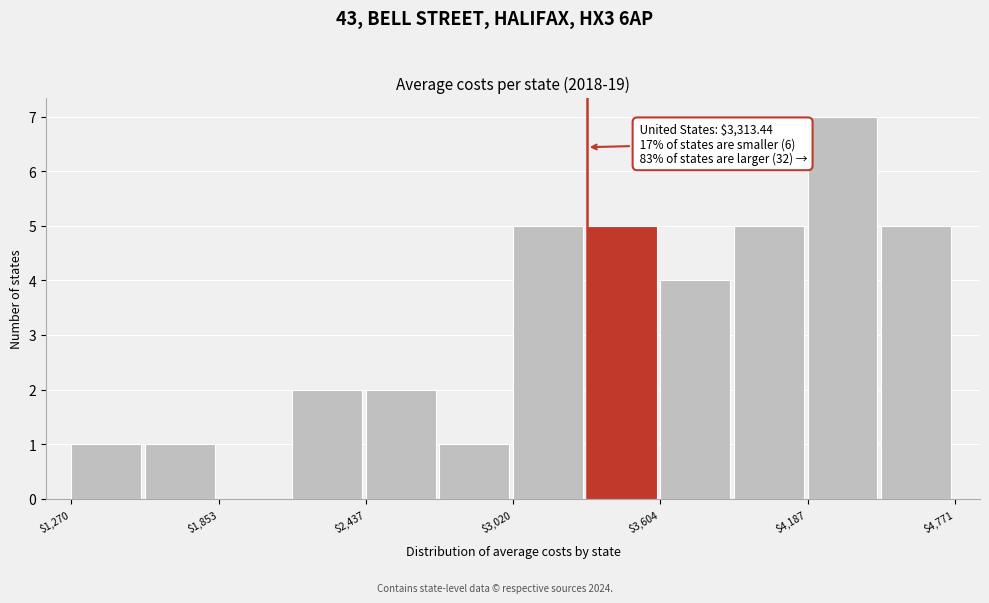

Around what value on the x-axis is the tallest bar? Give the approximate position of its centre, as read against the axis.

4300